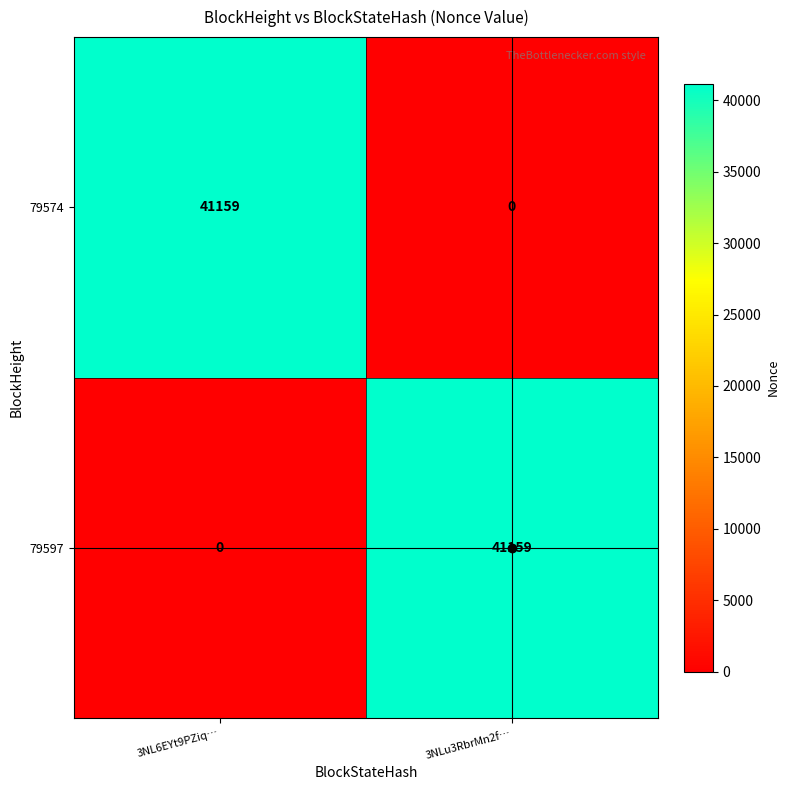

How many series are shown in this chart?

2